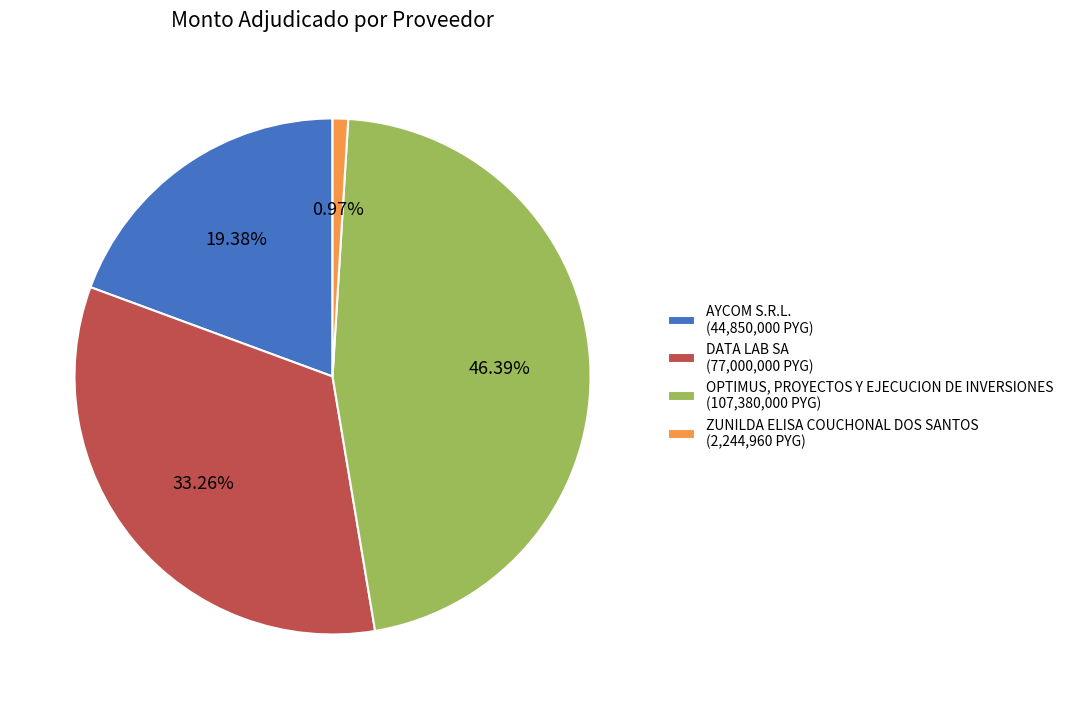

Which has a higher value, DATA LAB SA (77,000,000 PYG) or OPTIMUS, PROYECTOS Y EJECUCION DE INVERSIONES (107,380,000 PYG)?

OPTIMUS, PROYECTOS Y EJECUCION DE INVERSIONES (107,380,000 PYG)